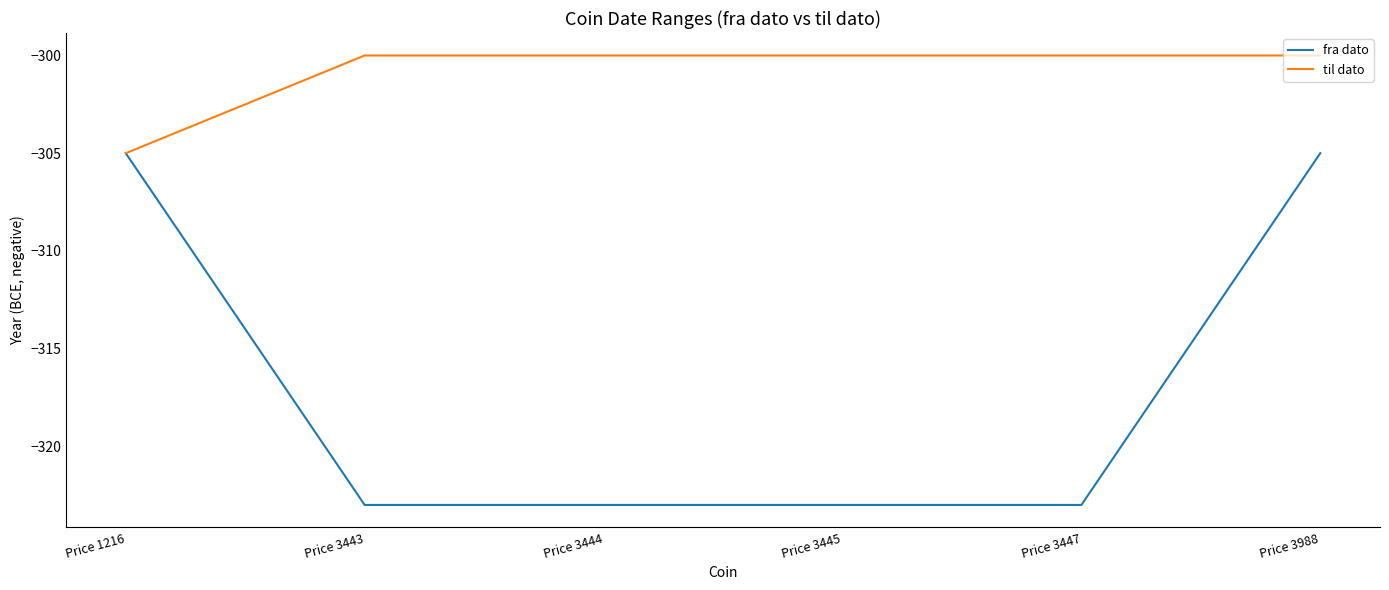

What is the sum of the fra dato values at Price 1216 and Price 3444?

-628